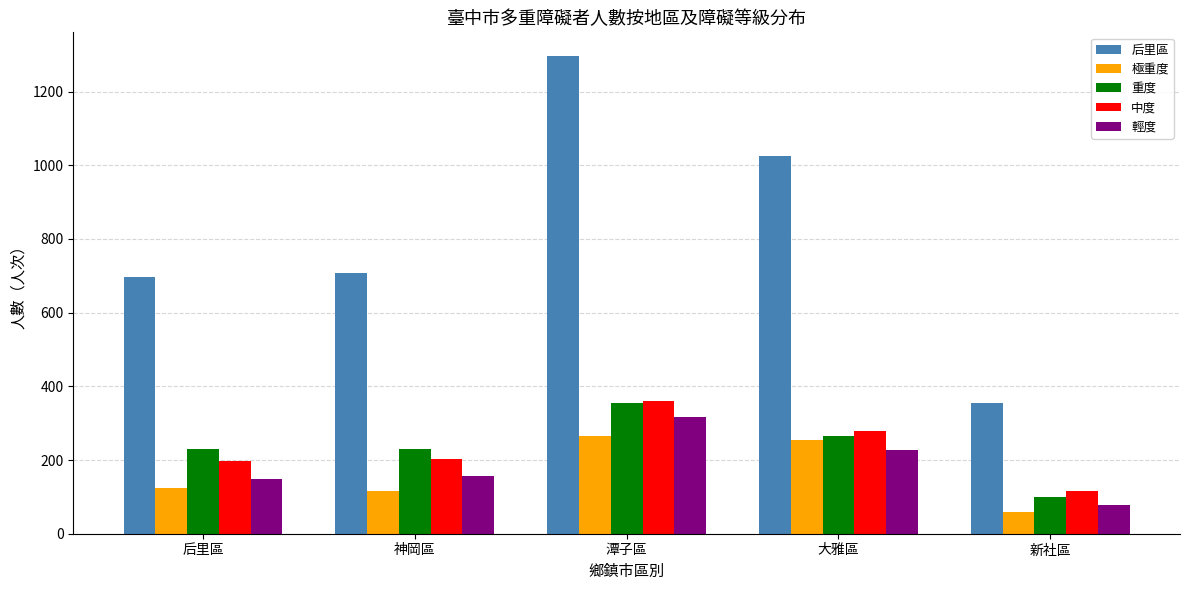

What is the sum of the 中度 values at 神岡區 and 后里區?

401